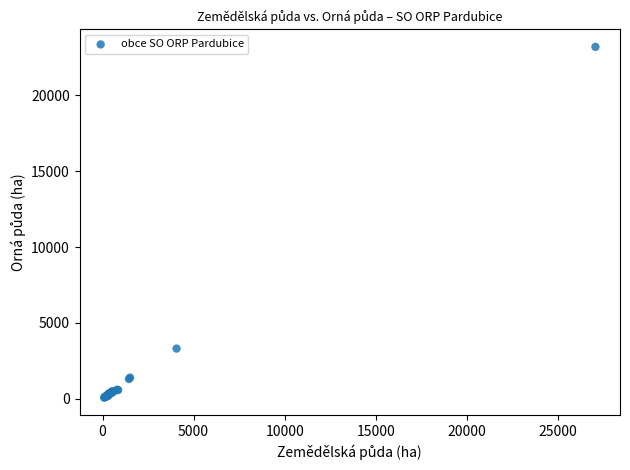

What Y value in the scatter plot is closest to 11632?

3312.3